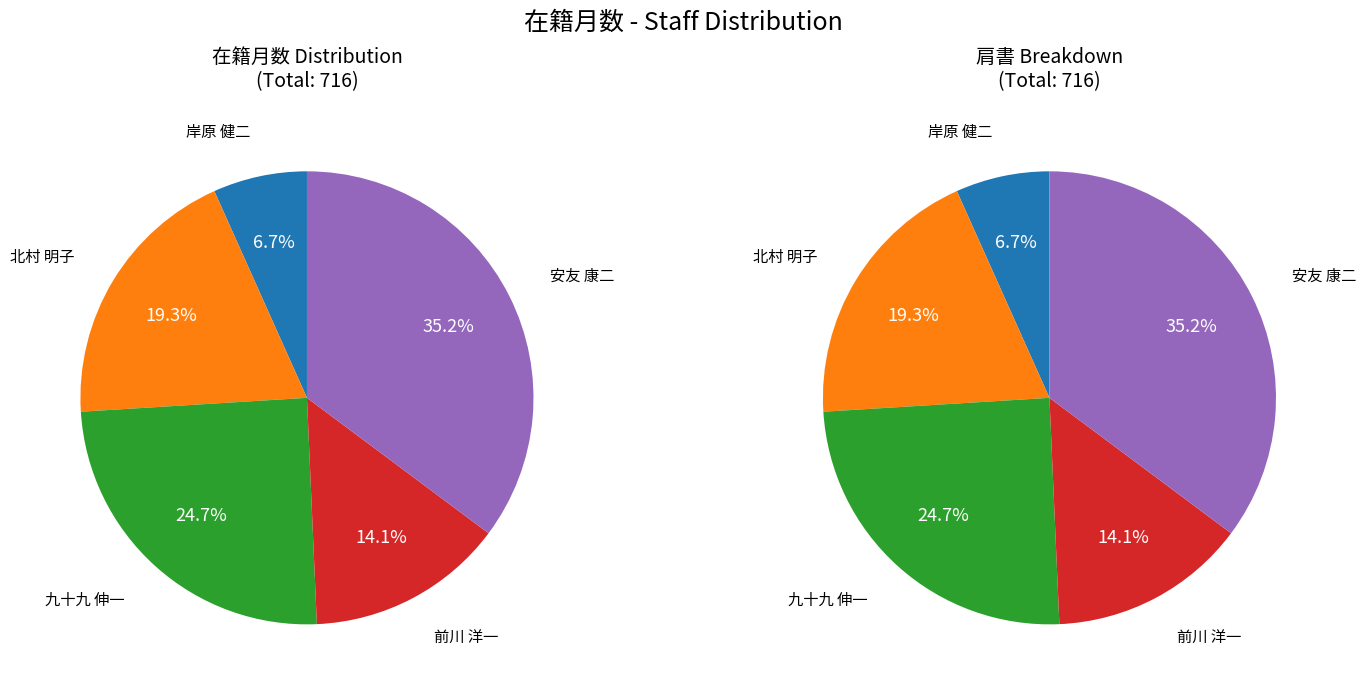

How many segments does this pie chart have?

5